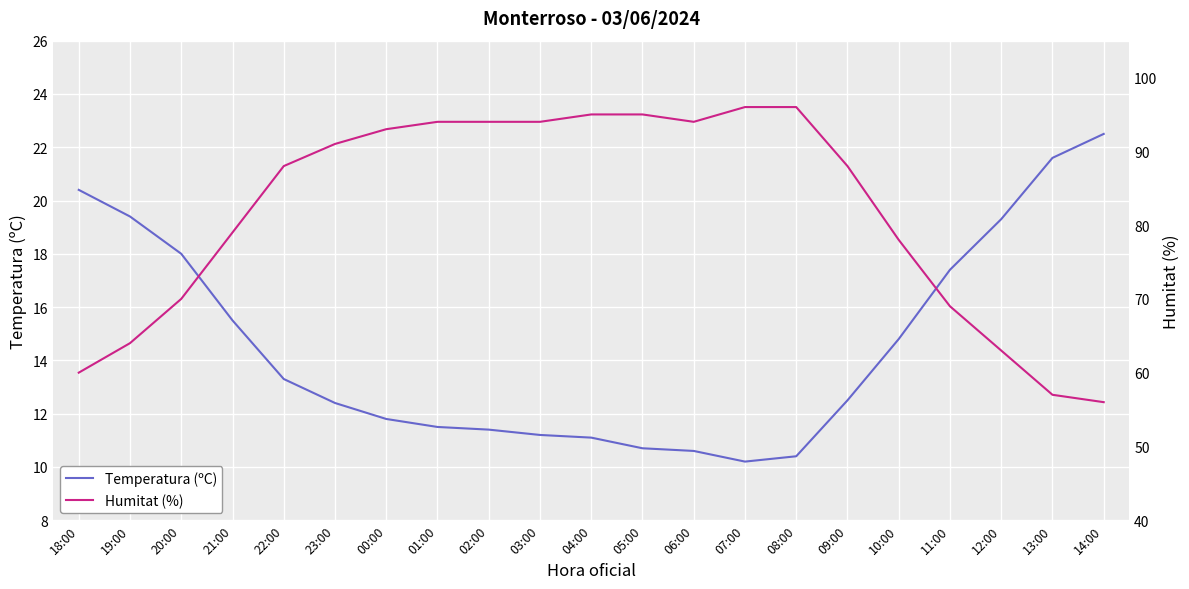

True or false: Humitat (%) has more than 0 interior local peaks.

False